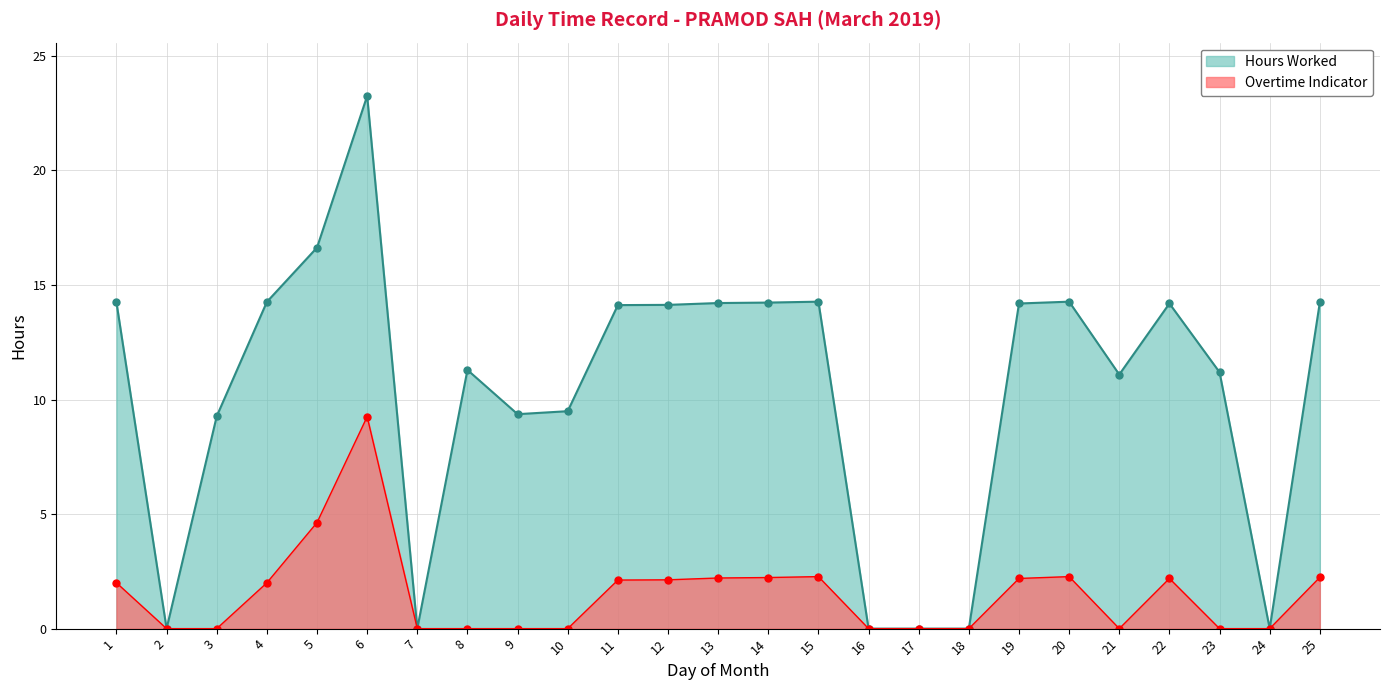

At which category does Hours Worked reach its first local peak?

6